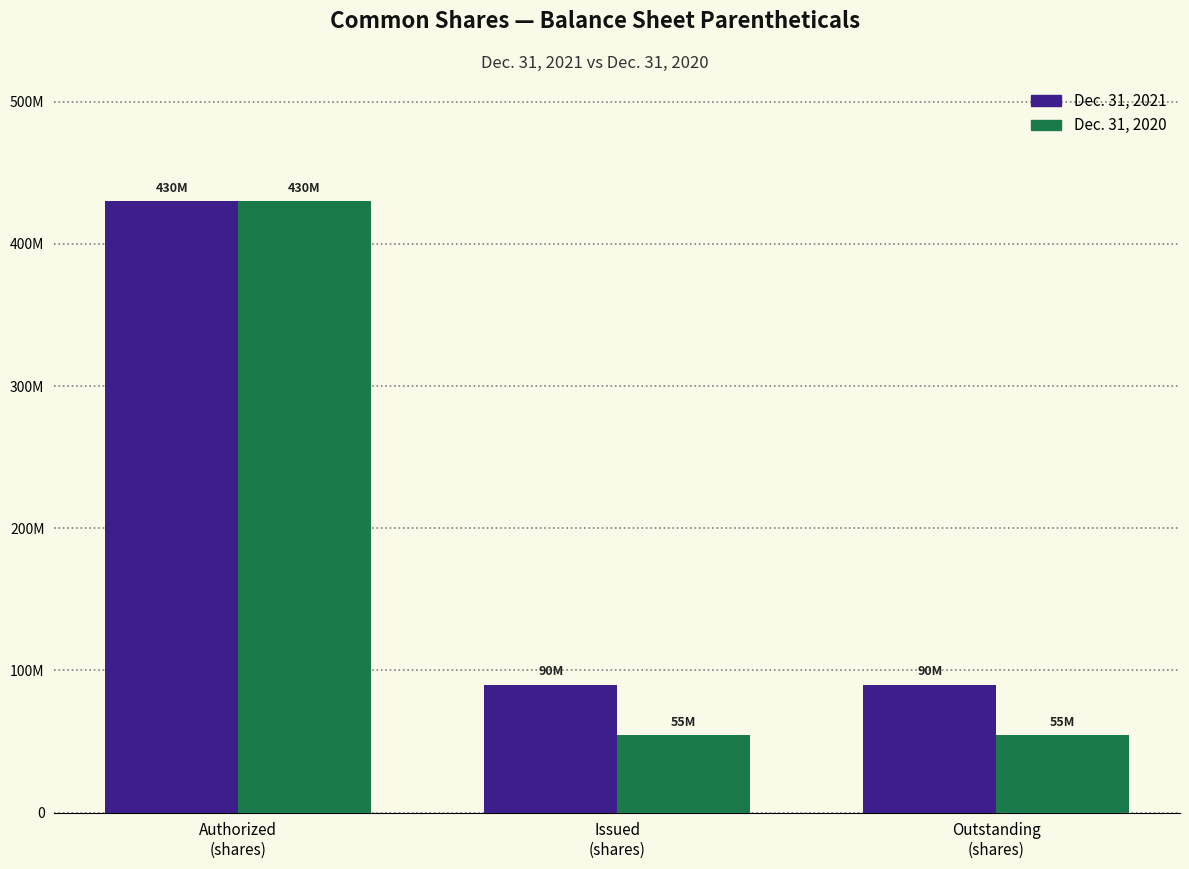

What are all the series names shown in the legend?

Dec. 31, 2021, Dec. 31, 2020